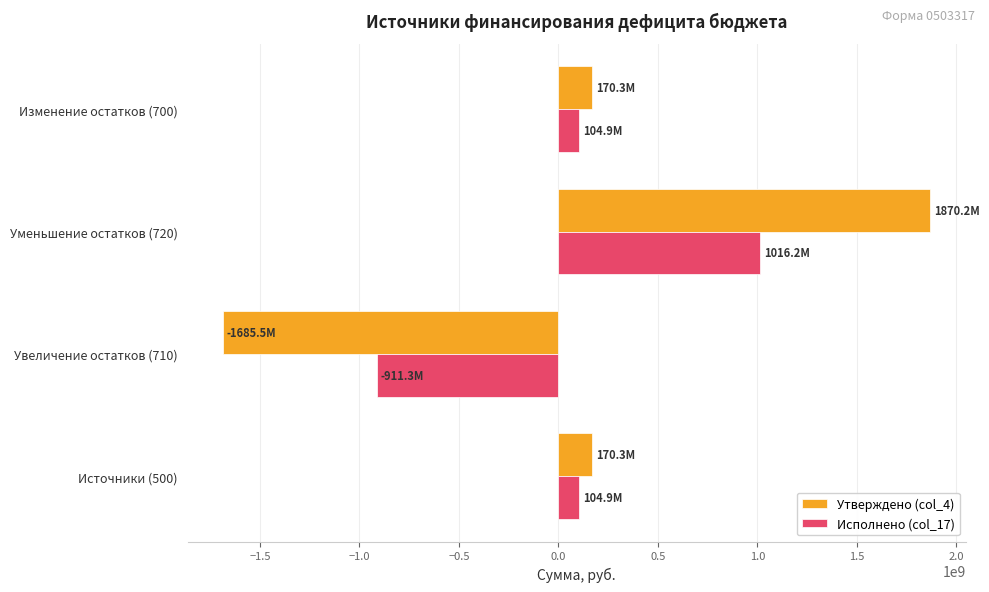

Which series changed the most between Уменьшение остатков (720) and Изменение остатков (700)?

Утверждено (col_4)